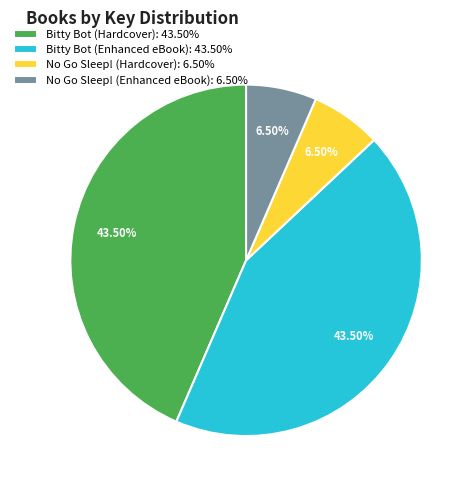

Is Bitty Bot (Enhanced eBook) the majority of the pie?

No